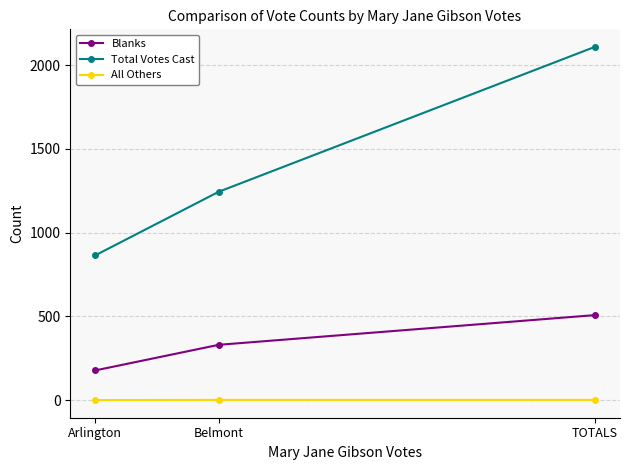

What is the label of the 2nd point from the right?

Belmont